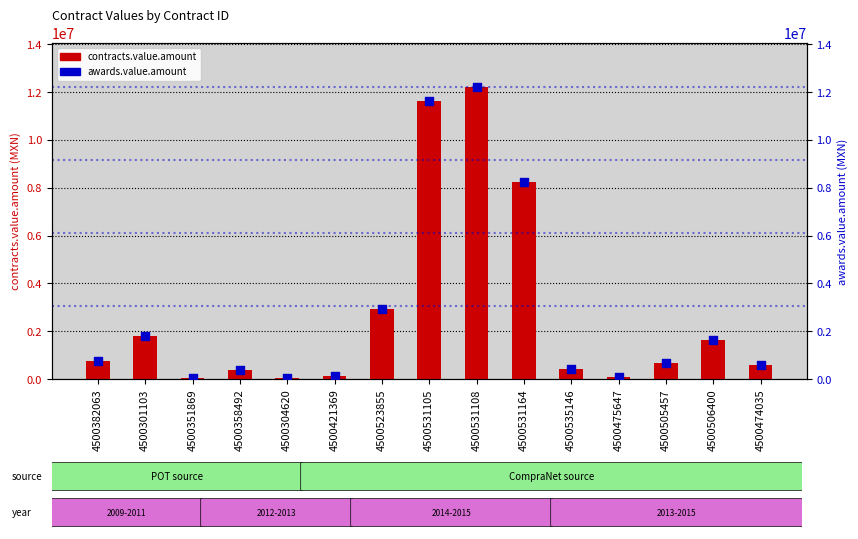

At which category is the sum across all series the highest?

4500531108